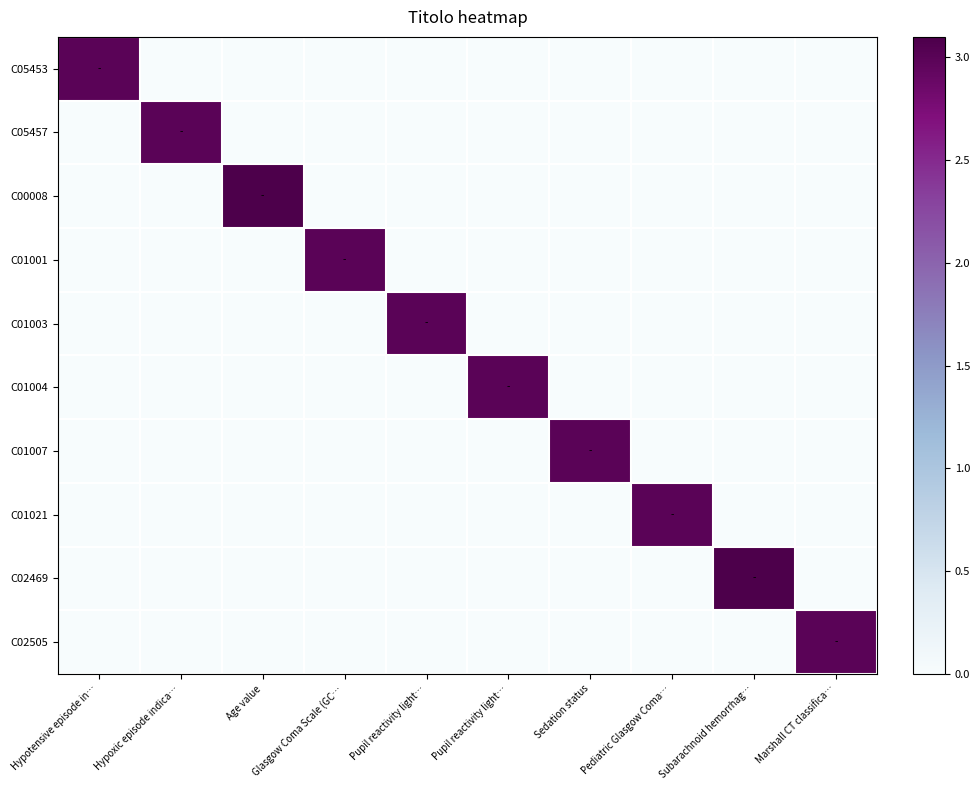

At how many categories does at least one series exceed 0?

10